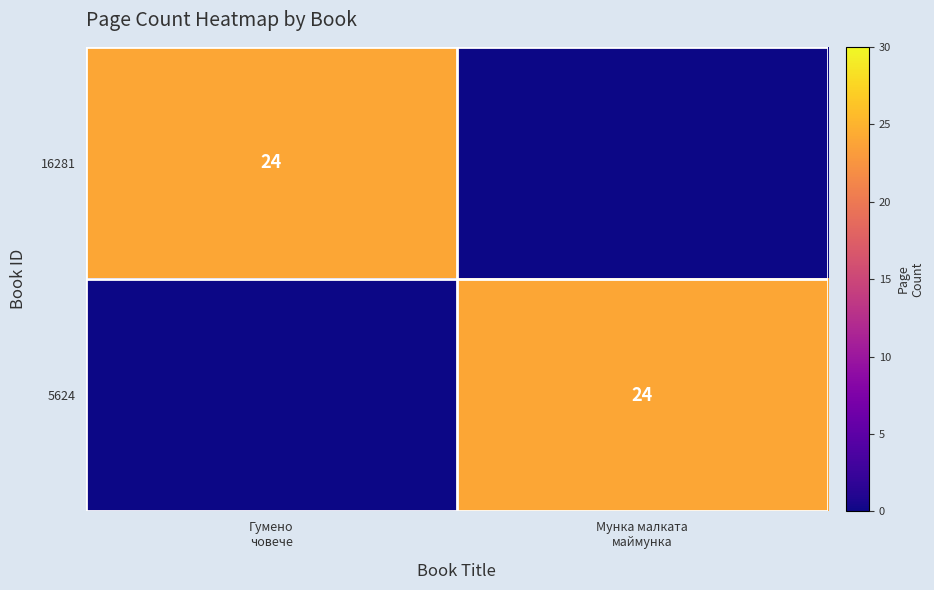

At which label does 16281 reach its peak?

Гумено човече